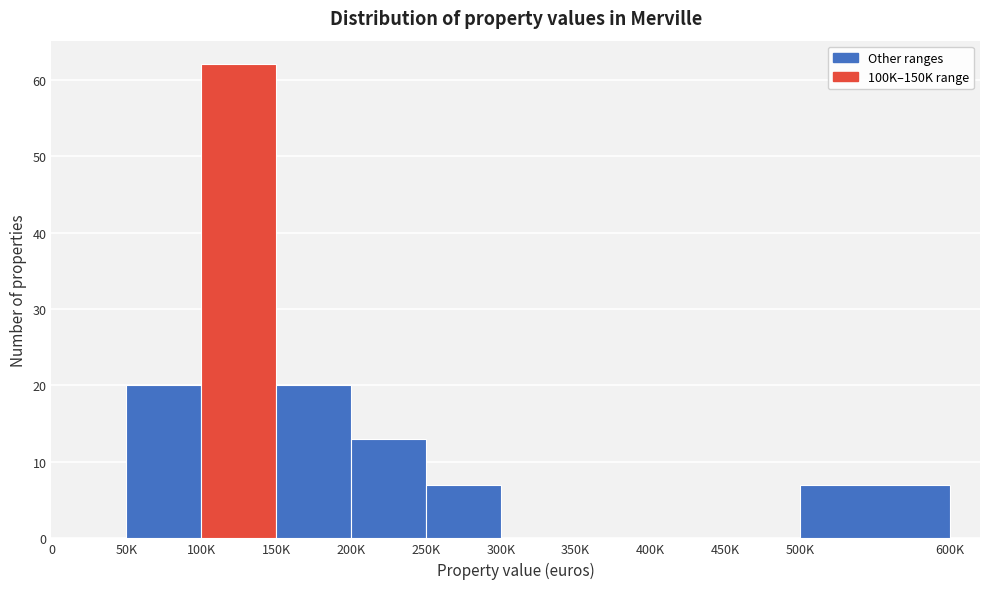

Reading right to left, what are all the values shown in this chart?

500K=7	450K=0	400K=0	350K=0	300K=0	250K=7	200K=13	150K=20	100K=62	50K=20	0=0